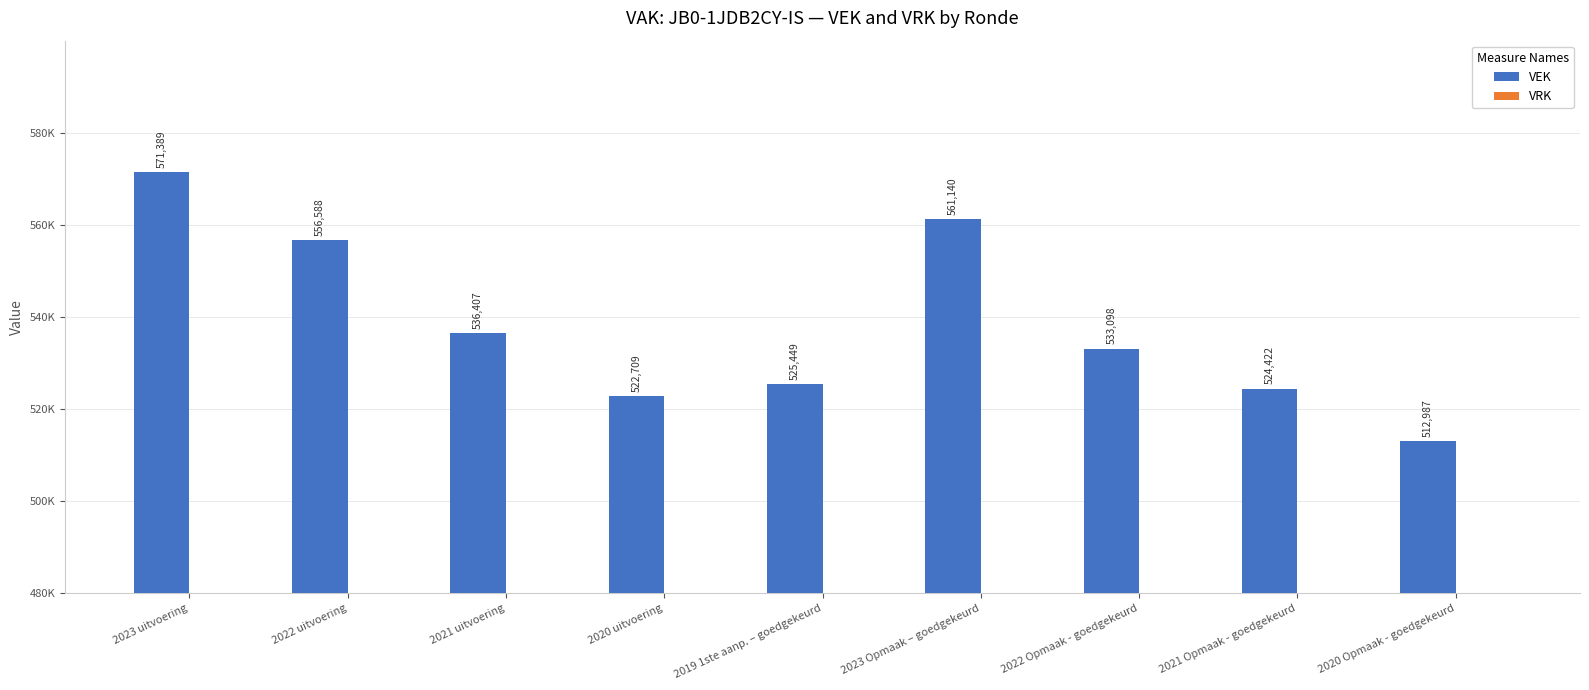

What position from the right is 2021 uitvoering?

7